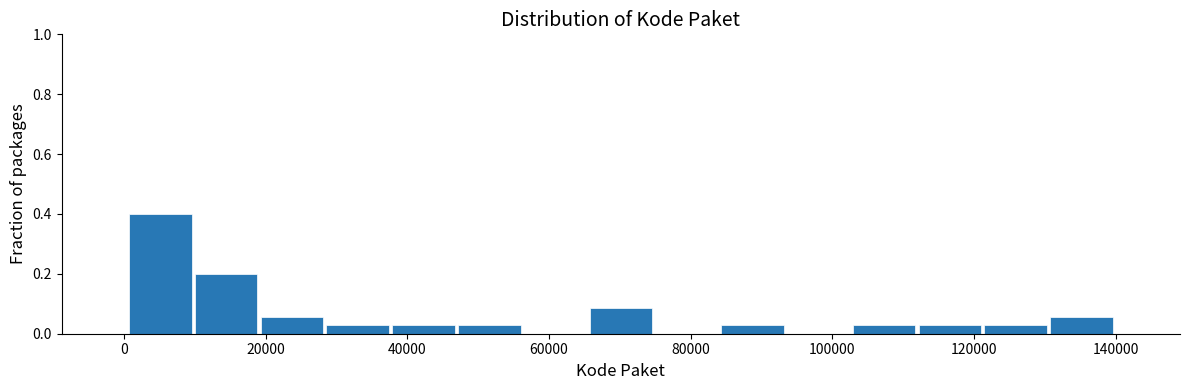

Over which range of the x-axis is the bar tallest?

0 to 10000